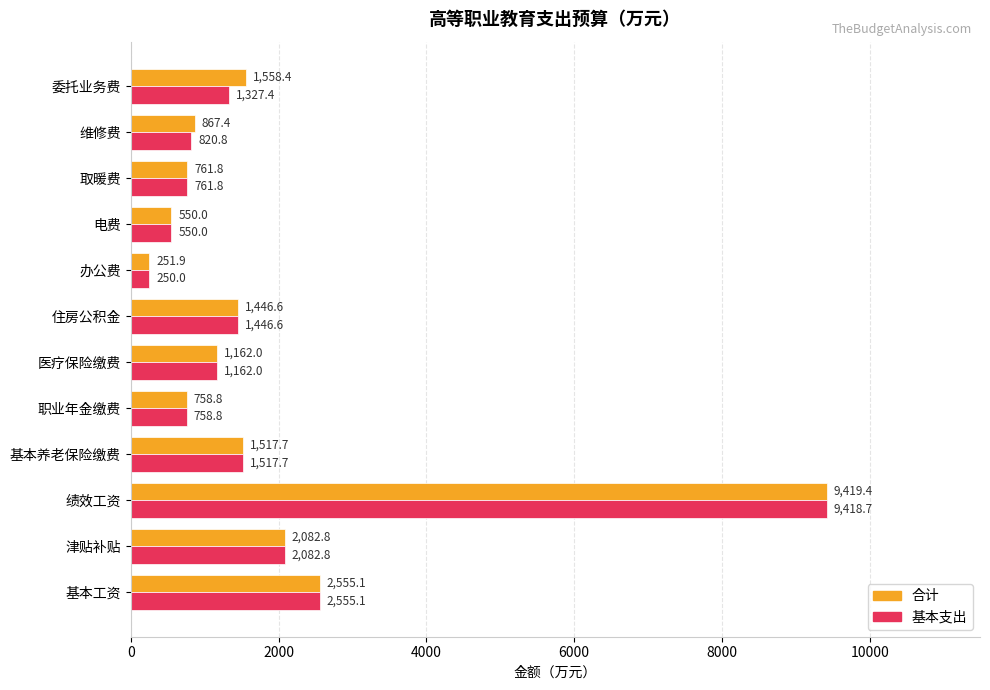

How many series are shown in this chart?

2